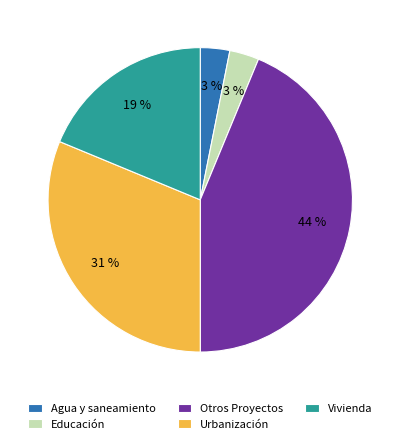

To the nearest percent, what portion does Urbanización represent?

31%